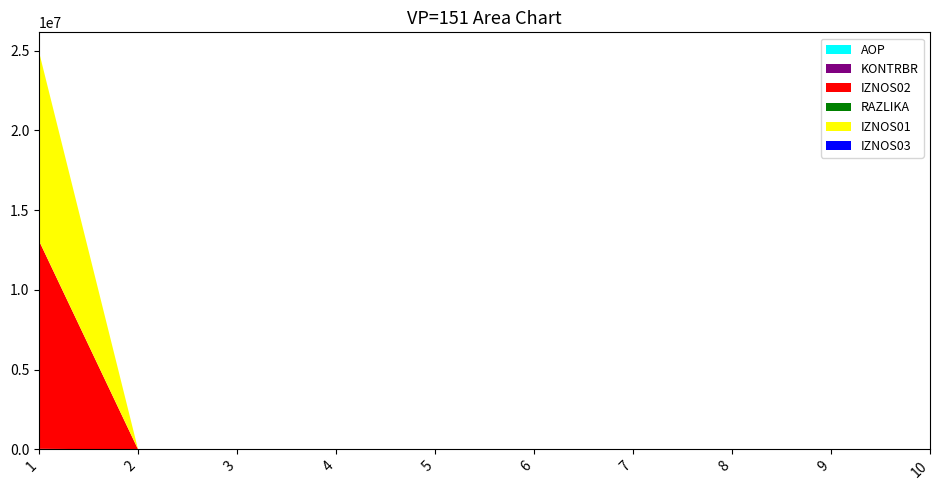

Reading left to right, extract all data points from this chart.

AOP: 1=1.0	2=2.0	3=3.0	4=4.0	5=5.0	6=6.0	7=7.0	8=8.0	9=9.0	10=10.0
KONTRBR: 1=37891.1	2=0.0	3=0.0	4=0.0	5=0.0	6=0.0	7=0.0	8=0.0	9=0.0	10=0.0
IZNOS02: 1=13030781.9	2=0.0	3=0.0	4=0.0	5=0.0	6=0.0	7=0.0	8=0.0	9=0.0	10=0.0
RAZLIKA: 1=0.1	2=0.0	3=0.0	4=0.0	5=0.0	6=0.0	7=0.0	8=0.0	9=0.0	10=0.0
IZNOS01: 1=11829502.9	2=0.0	3=0.0	4=0.0	5=0.0	6=0.0	7=0.0	8=0.0	9=0.0	10=0.0
IZNOS03: 1=0.0	2=0.0	3=0.0	4=0.0	5=0.0	6=0.0	7=0.0	8=0.0	9=0.0	10=0.0